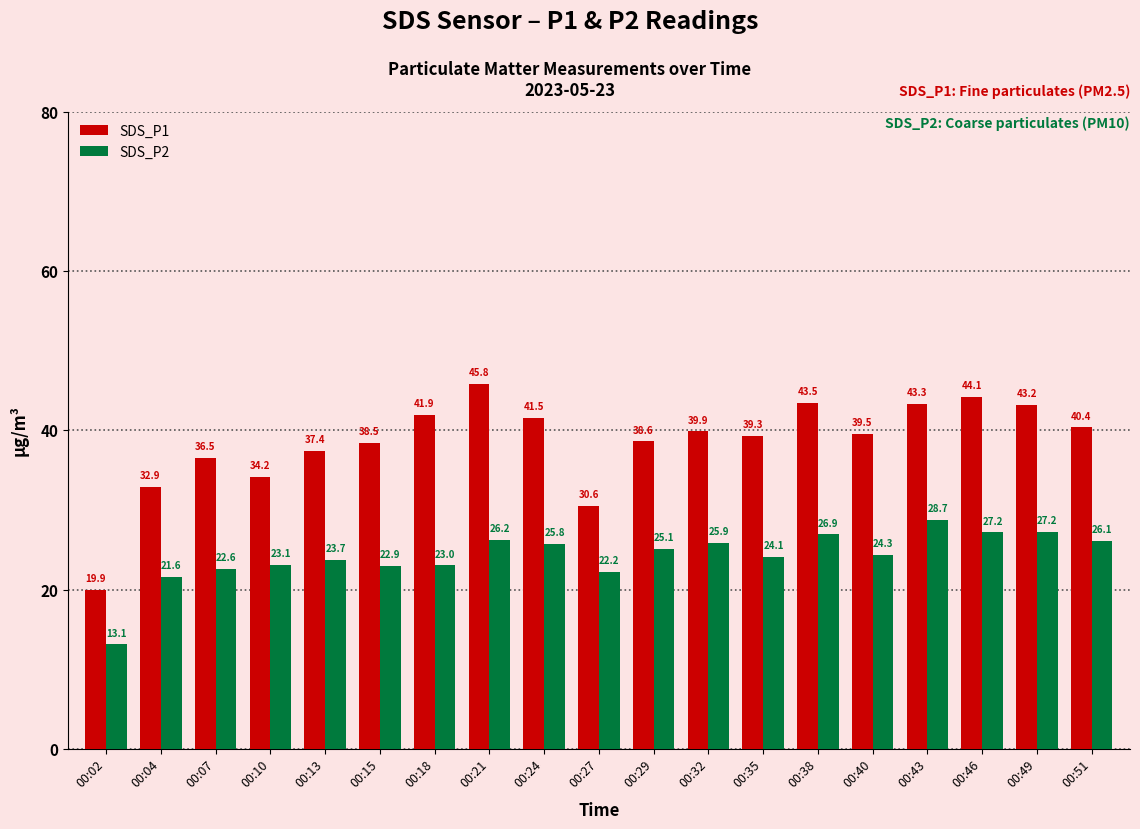

How many bars are there in each group?

2